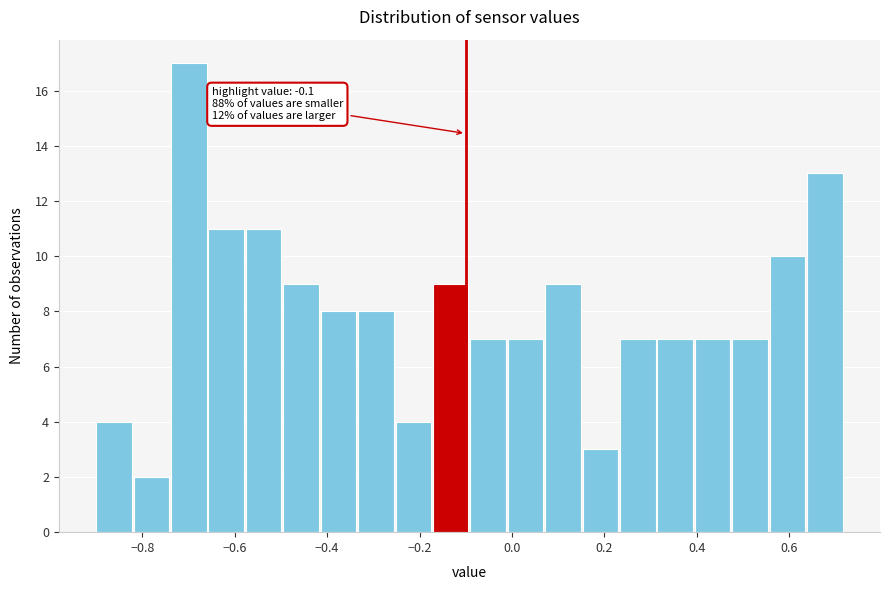

Which range on the x-axis has the tallest bar?

-0.74 to -0.66